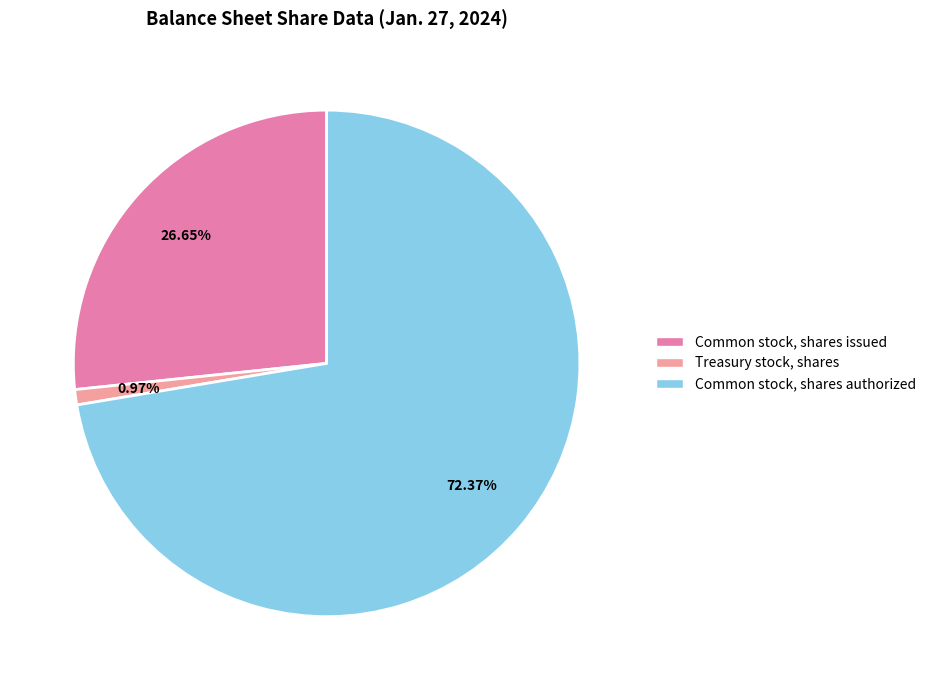

To the nearest percent, what is the average slice percentage?

33%